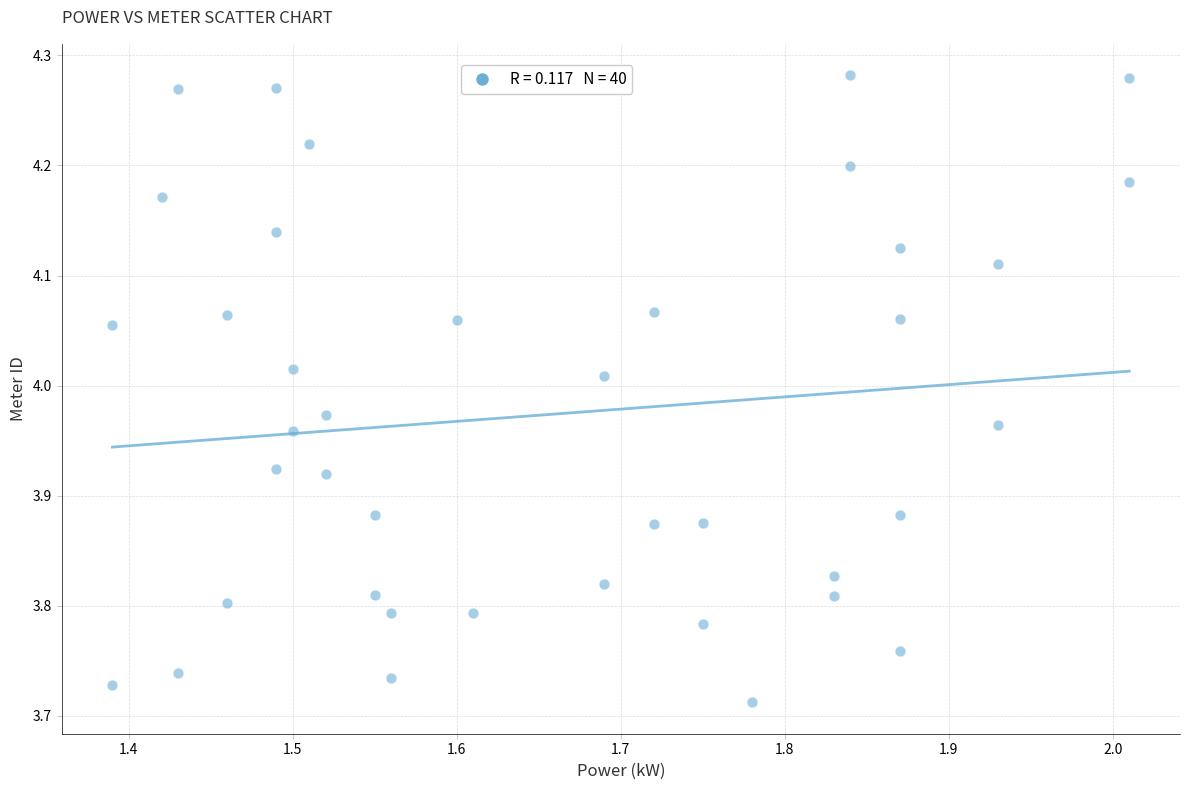

What is the range of X values (max minus min)?

0.6